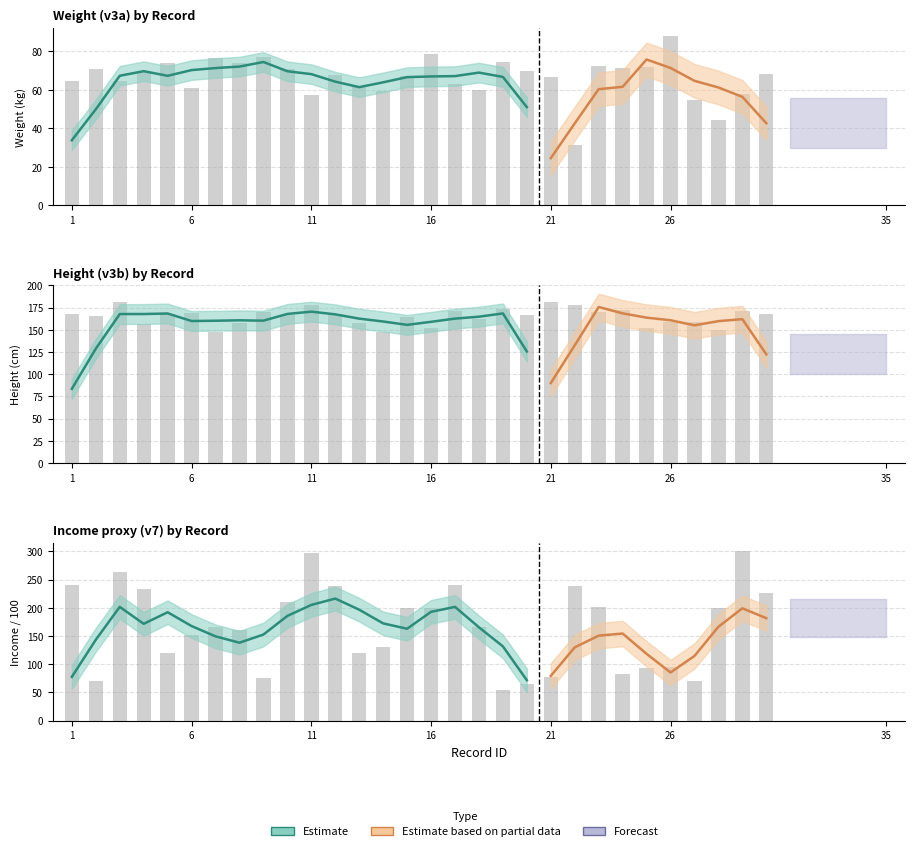

Reading left to right, transcribe all the data shown in this chart.

v3a (Weight kg): 64.3	70.6	64.3	69.5	73.8	61.0	76.2	73.7	76.9	70.5	57.0	67.7	61.3	59.1	67.0	78.5	62.7	59.8	74.3	69.5	66.6	31.1	72.2	71.0	71.5	87.8	54.6	44.3	57.7	68.3
v3b (Height cm): 167.8	166.0	180.8	156.0	167.9	168.4	146.9	157.3	169.8	166.8	177.3	167.4	157.8	147.4	164.4	152.3	171.5	161.8	173.1	167.0	181.3	178.3	170.3	172.6	152.5	159.0	158.5	149.9	171.2	167.9
v7 (Income1 00s): 240.0	70.0	263.0	233.0	120.0	152.0	165.0	160.0	75.0	210.0	297.0	238.0	120.0	131.0	200.0	200.0	240.0	166.0	55.0	65.0	78.0	239.0	202.0	83.0	93.0	95.0	70.0	200.0	300.0	226.0